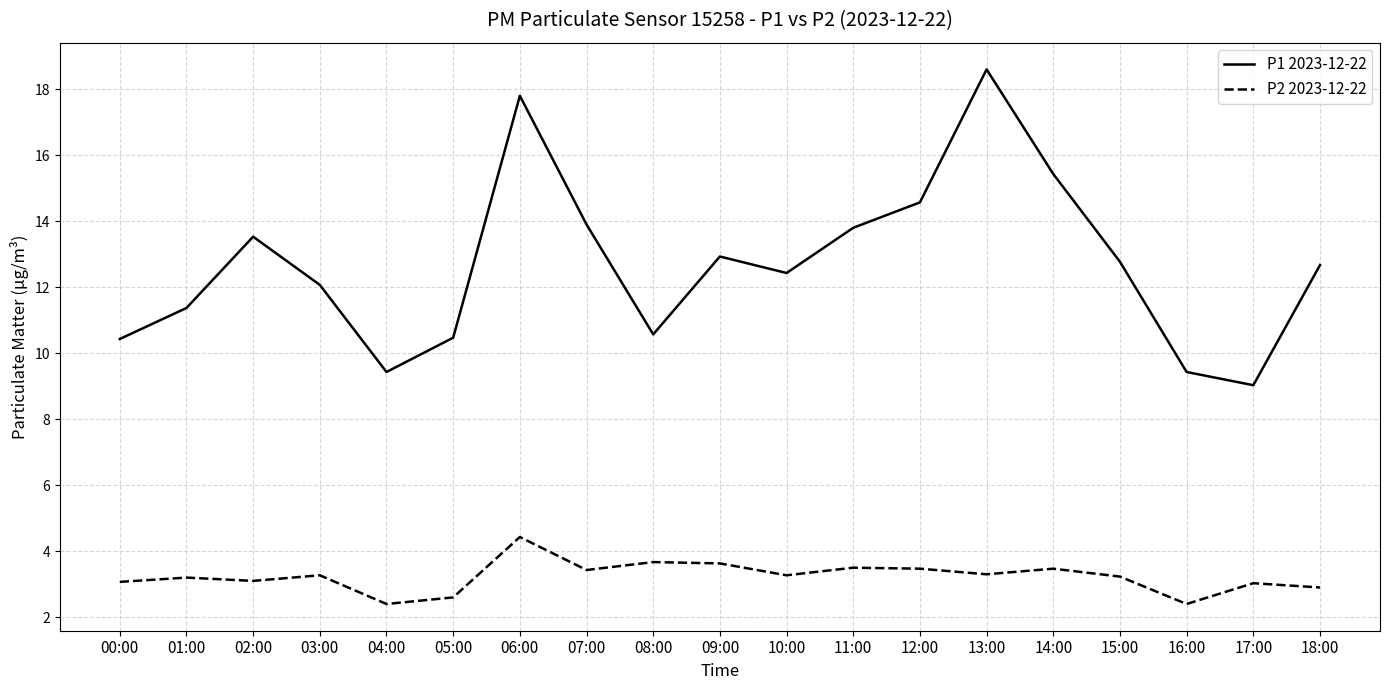

Which series has the widest spread of values?

P1 2023-12-22